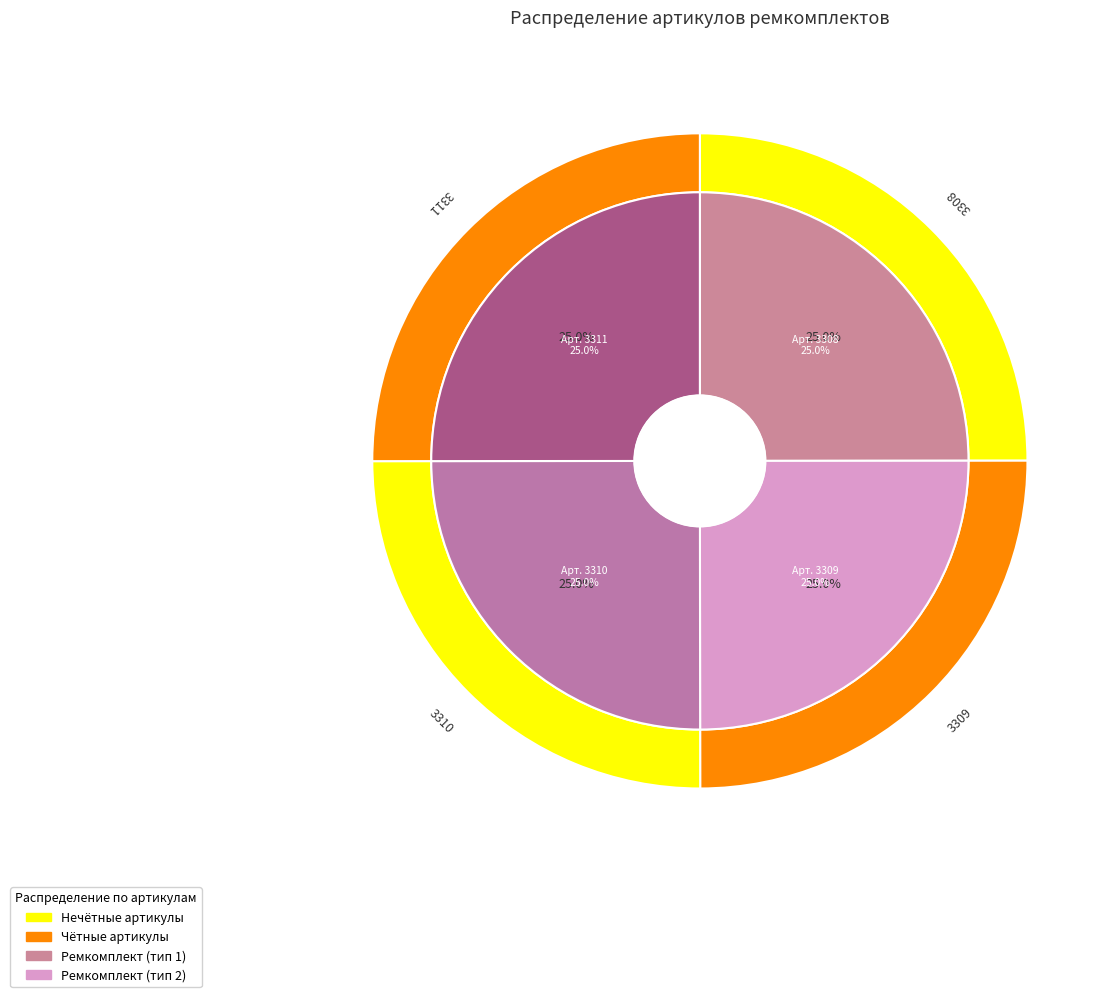

Combined, what portion of the pie is РК-EW25M1-110.63/1б-ЕП ремкомплект and РК-EW25M1-140.90/2-ЕП ремкомплект?

50.0%